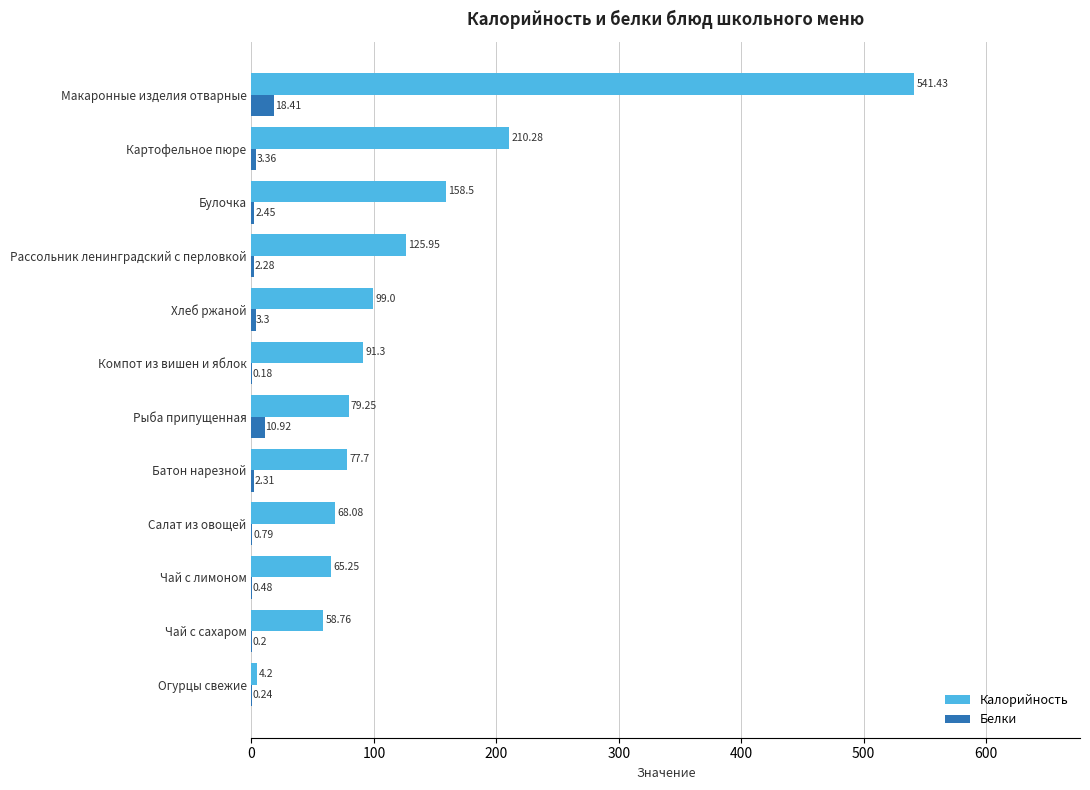

Which series changed the most between Огурцы свежие and Булочка?

Калорийность